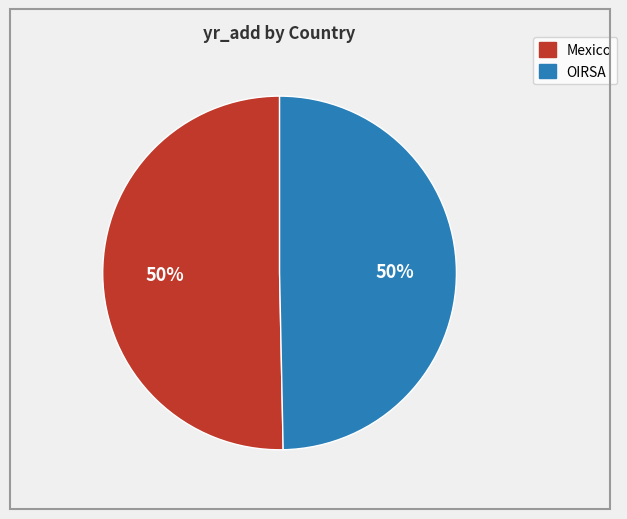

Approximately how many times larger is the value at Mexico compared to OIRSA?

1.0